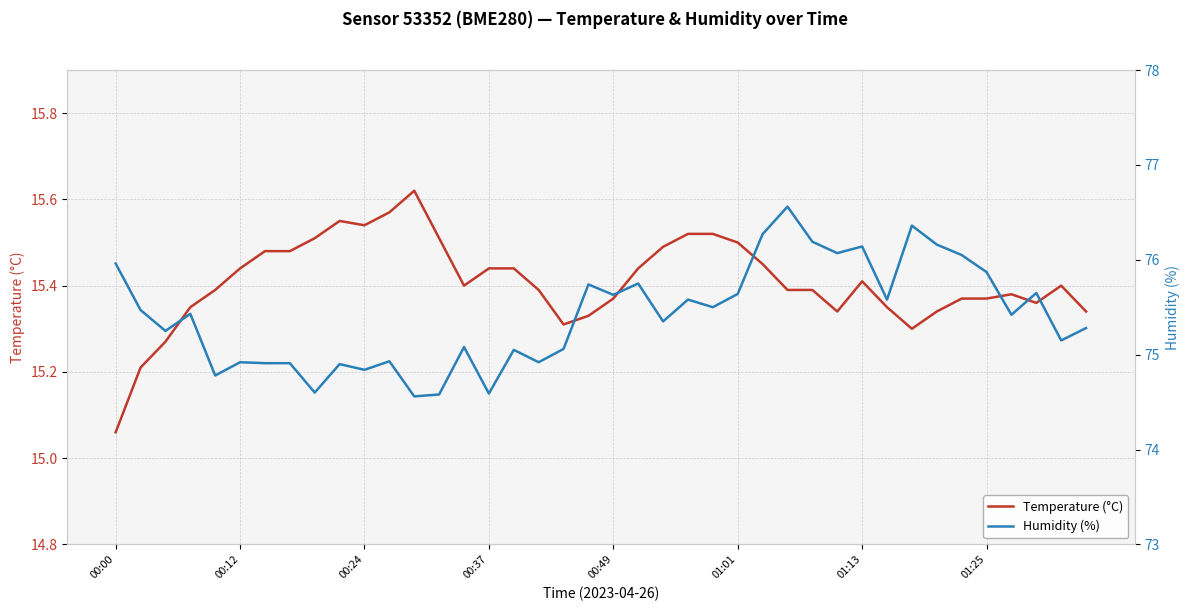

At which category does Temperature (°C) reach its first local valley?

00:24